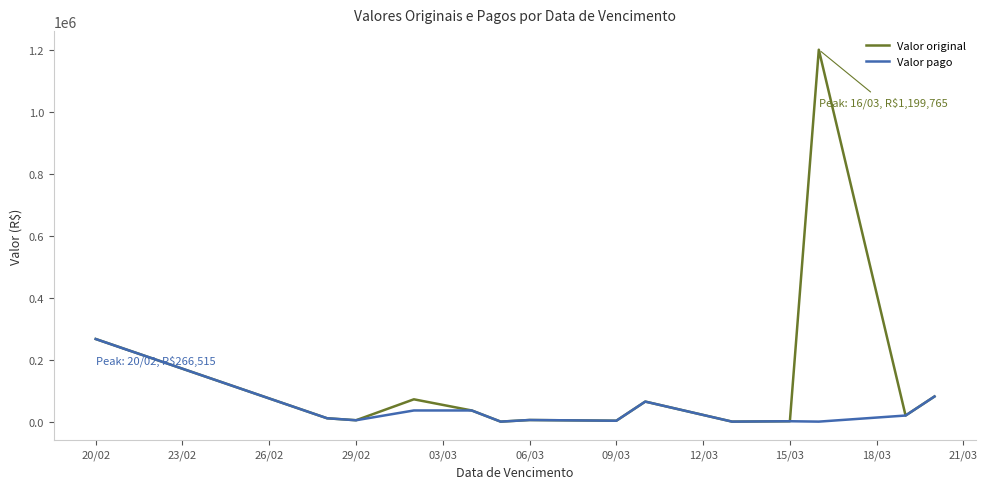

Rank the series by their average value, from highest to lowest.

Valor original, Valor pago